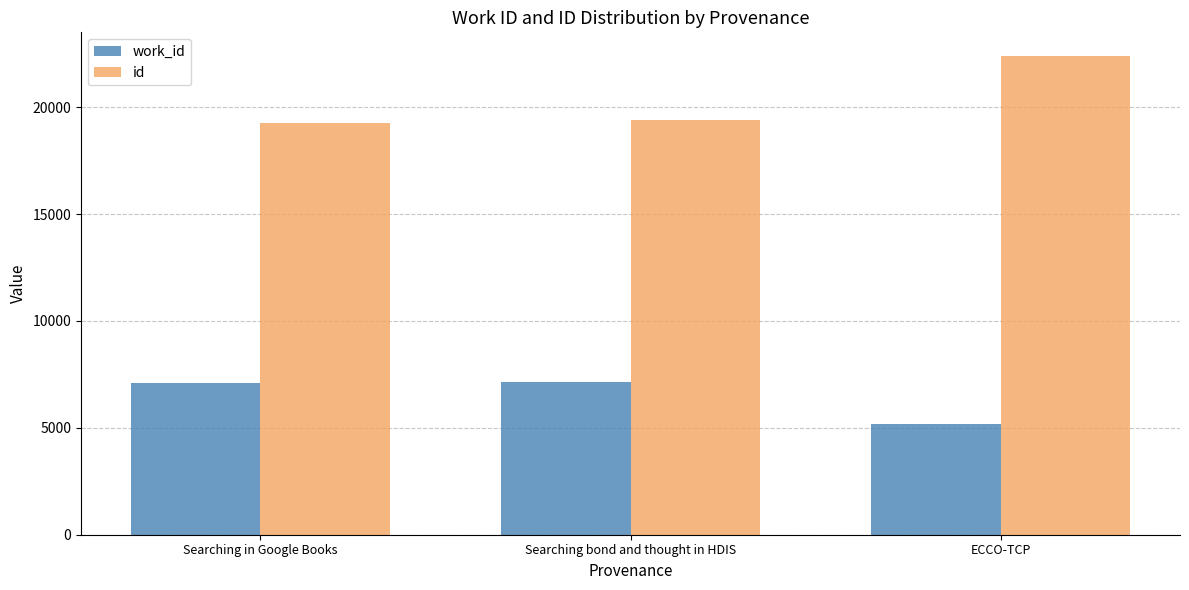

What position from the right is Searching bond and thought in HDIS?

2